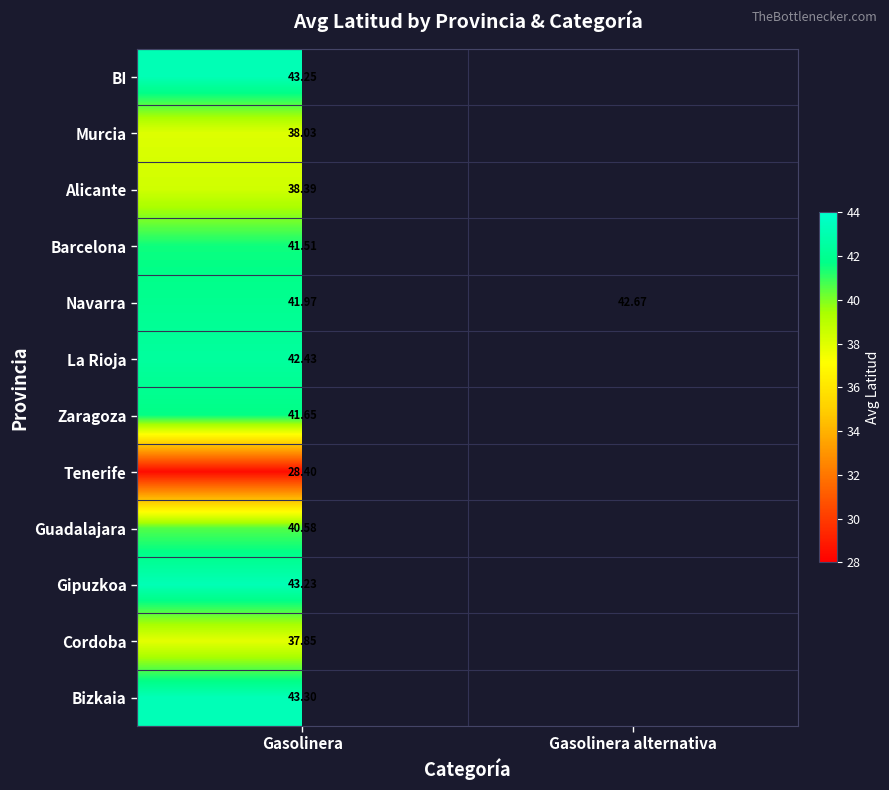

Rank the series at Gasolinera from highest to lowest value.

Bizkaia, BI, Gipuzkoa, La Rioja, Navarra, Zaragoza, Barcelona, Guadalajara, Alicante, Murcia, Cordoba, Tenerife